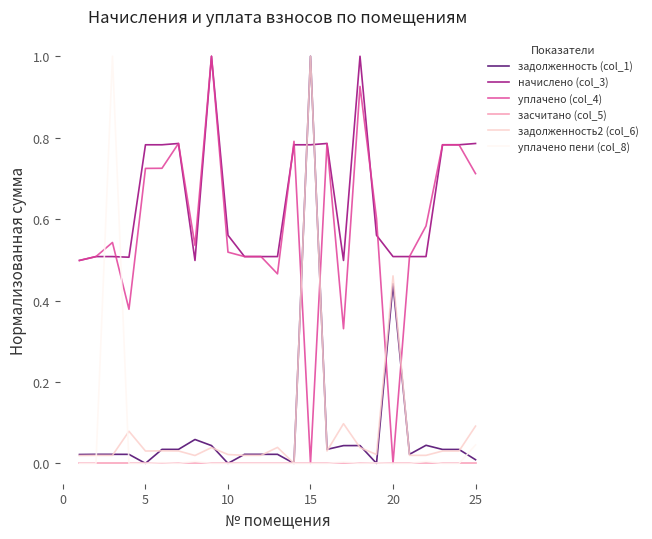

How many series are shown in this chart?

6